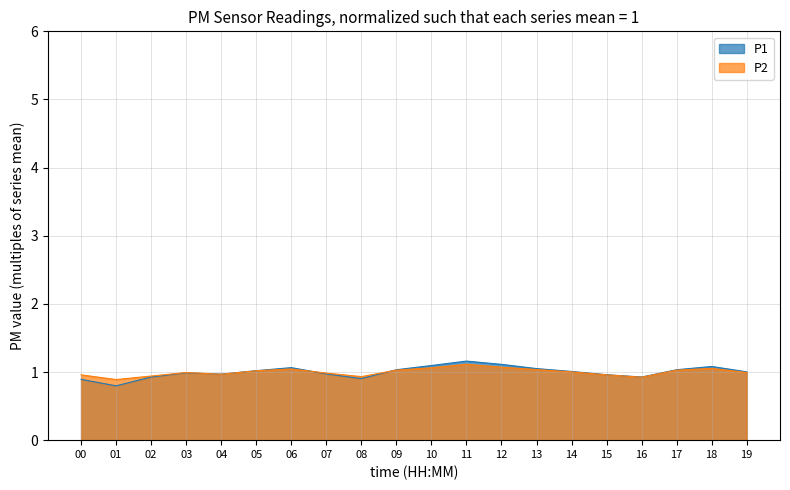

Does the chart have visible grid lines?

Yes